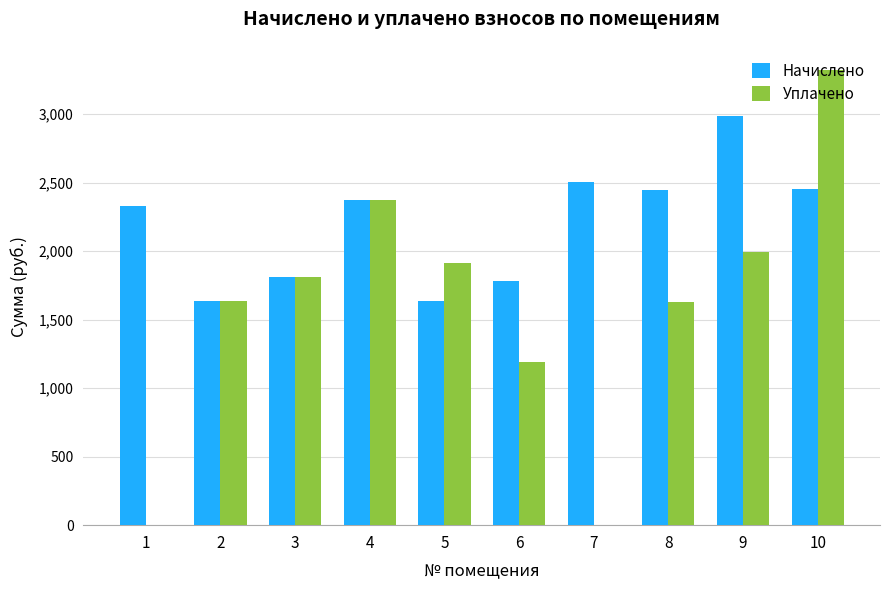

What is the sum of all Начислено values?

21963.0